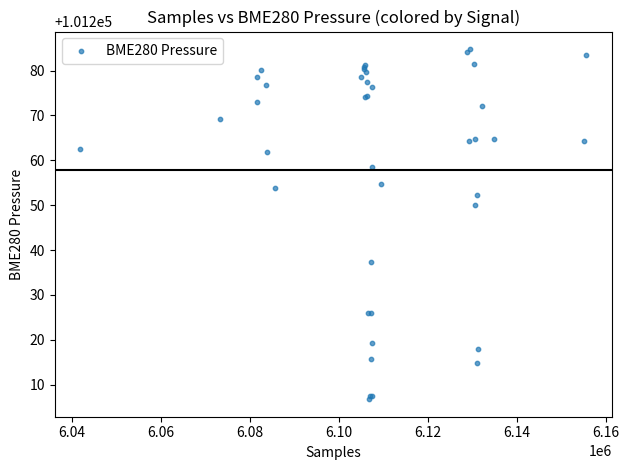

What Y value in the scatter plot is closest to 101245?

101250.1